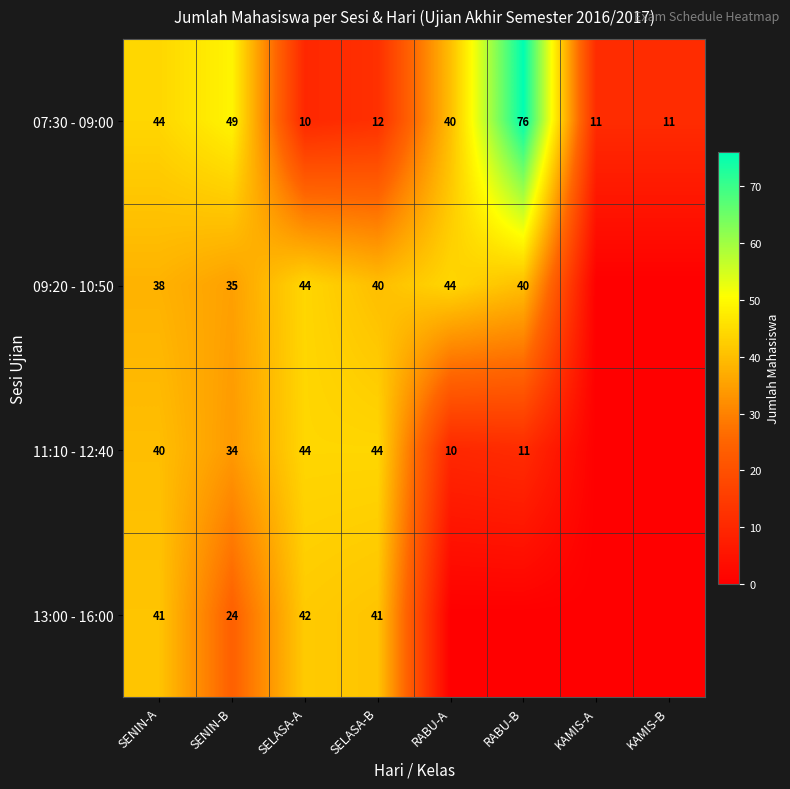

What is the difference between the second highest and second lowest values in the 07:30 - 09:00 series?

38